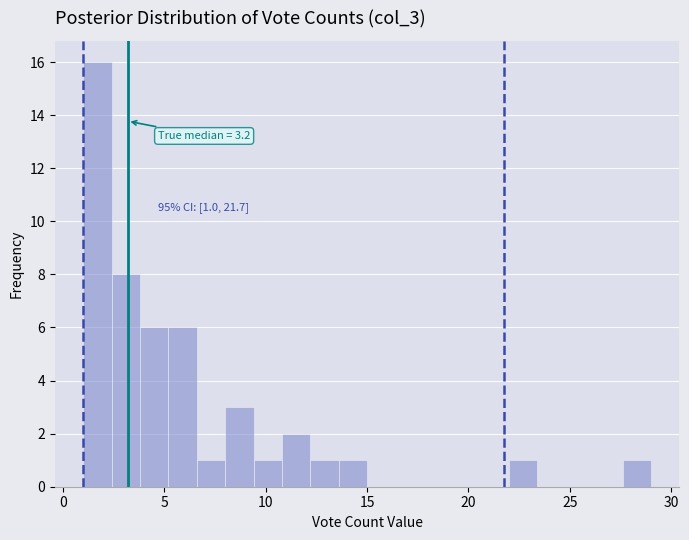

Around what value on the x-axis is the tallest bar? Give the approximate position of its centre, as read against the axis.

1.5